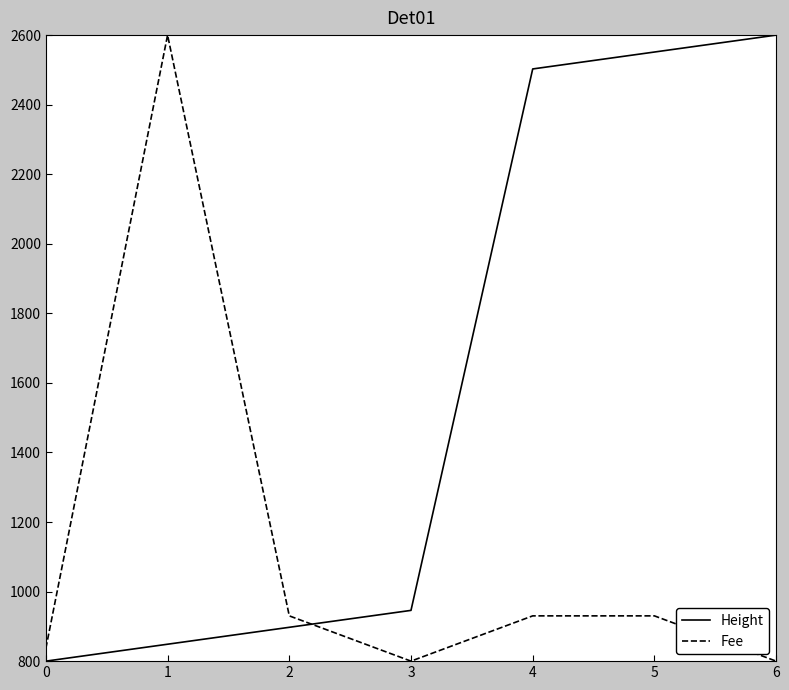

At 0, list the series in order from largest to smallest.

Fee, Height